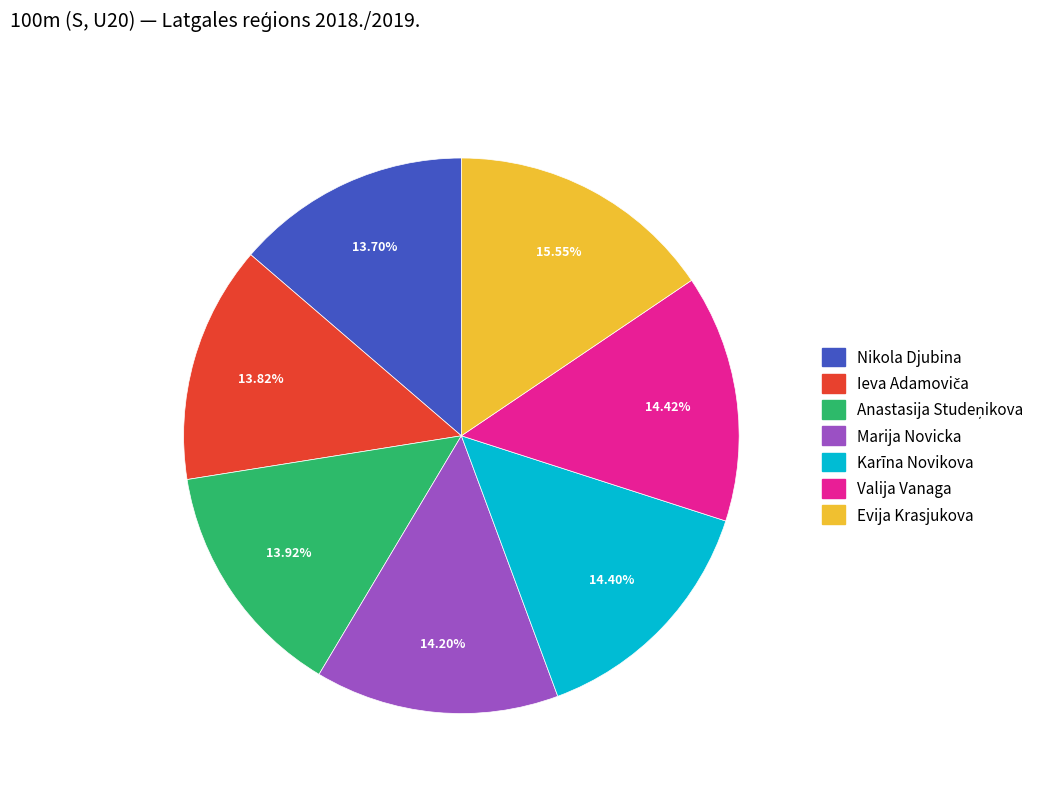

To the nearest percent, what portion does Karīna Novikova represent?

14%